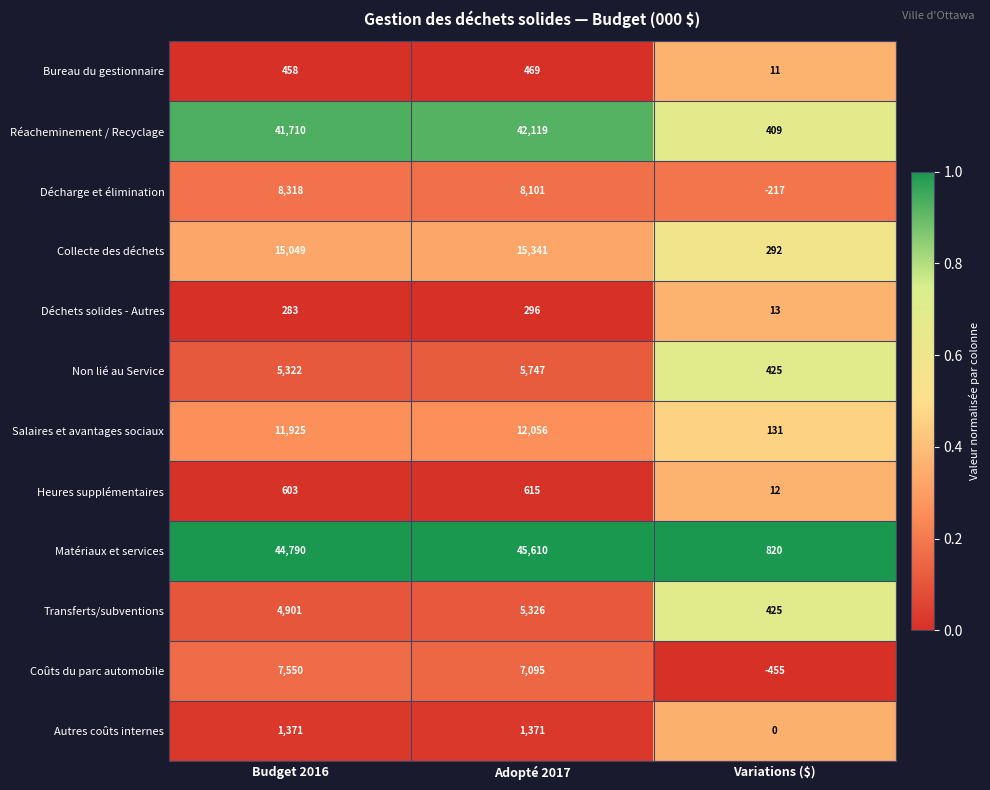

What is the average value of the Déchets solides - Autres series?

197